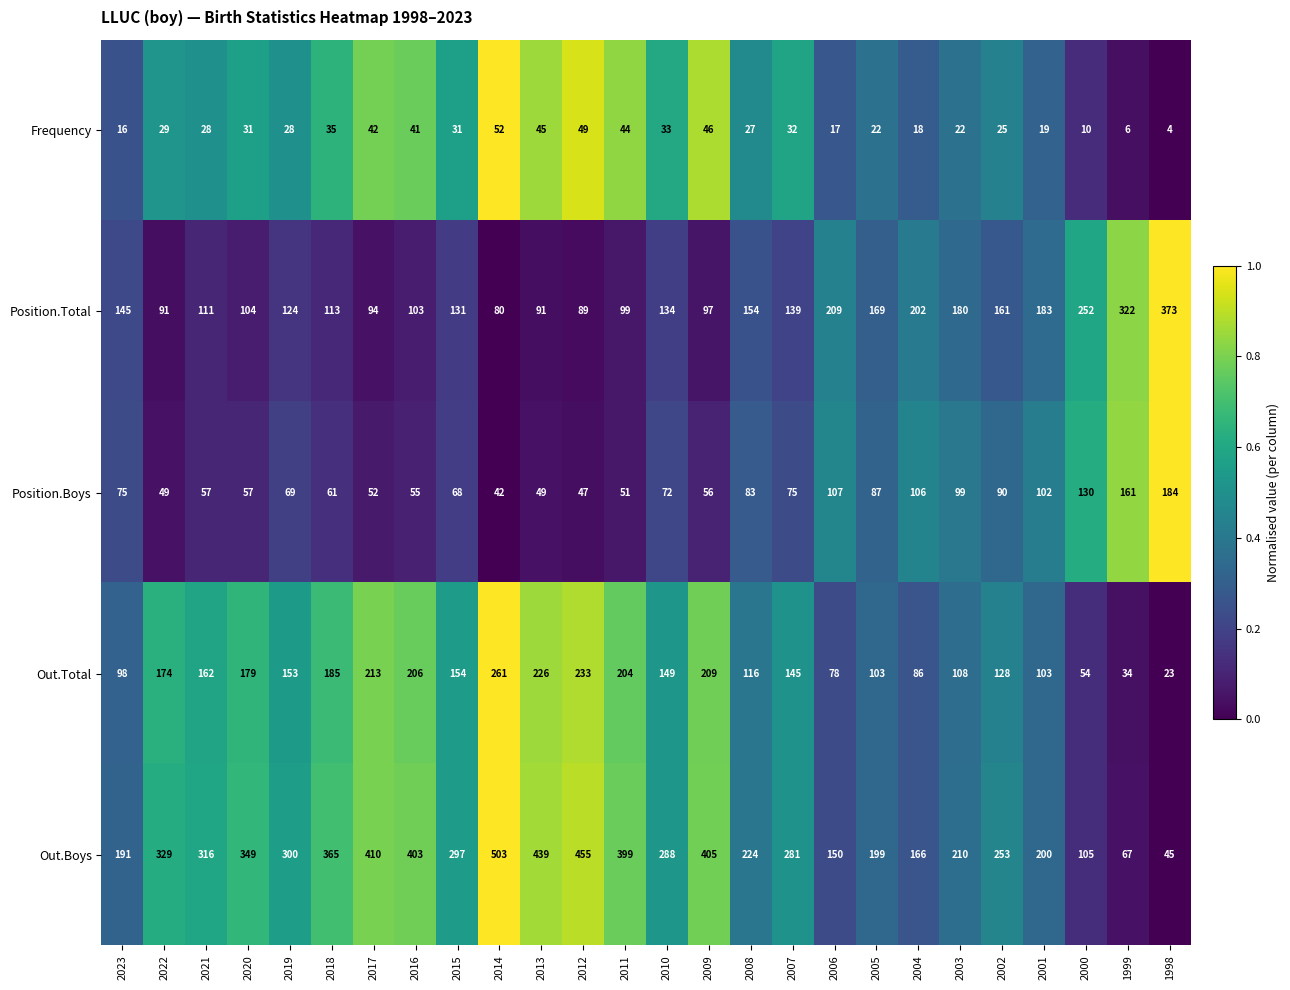

Rank the series at 2023 from lowest to highest value.

Frequency, Position.Boys, Out.Total, Position.Total, Out.Boys